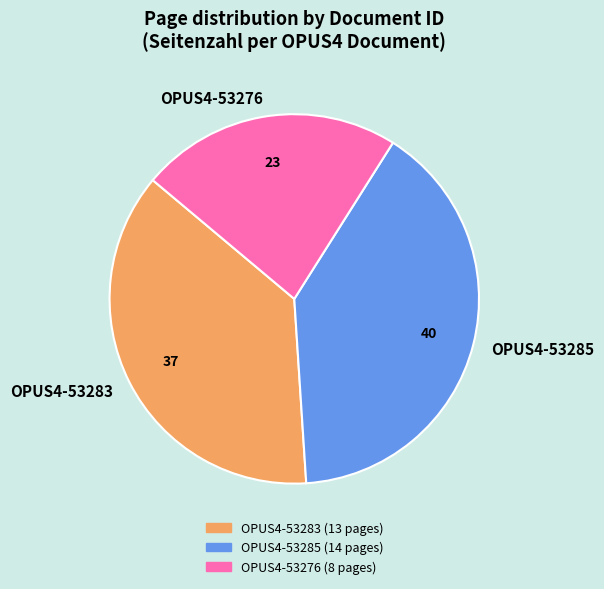

How many slices are in this pie chart?

3